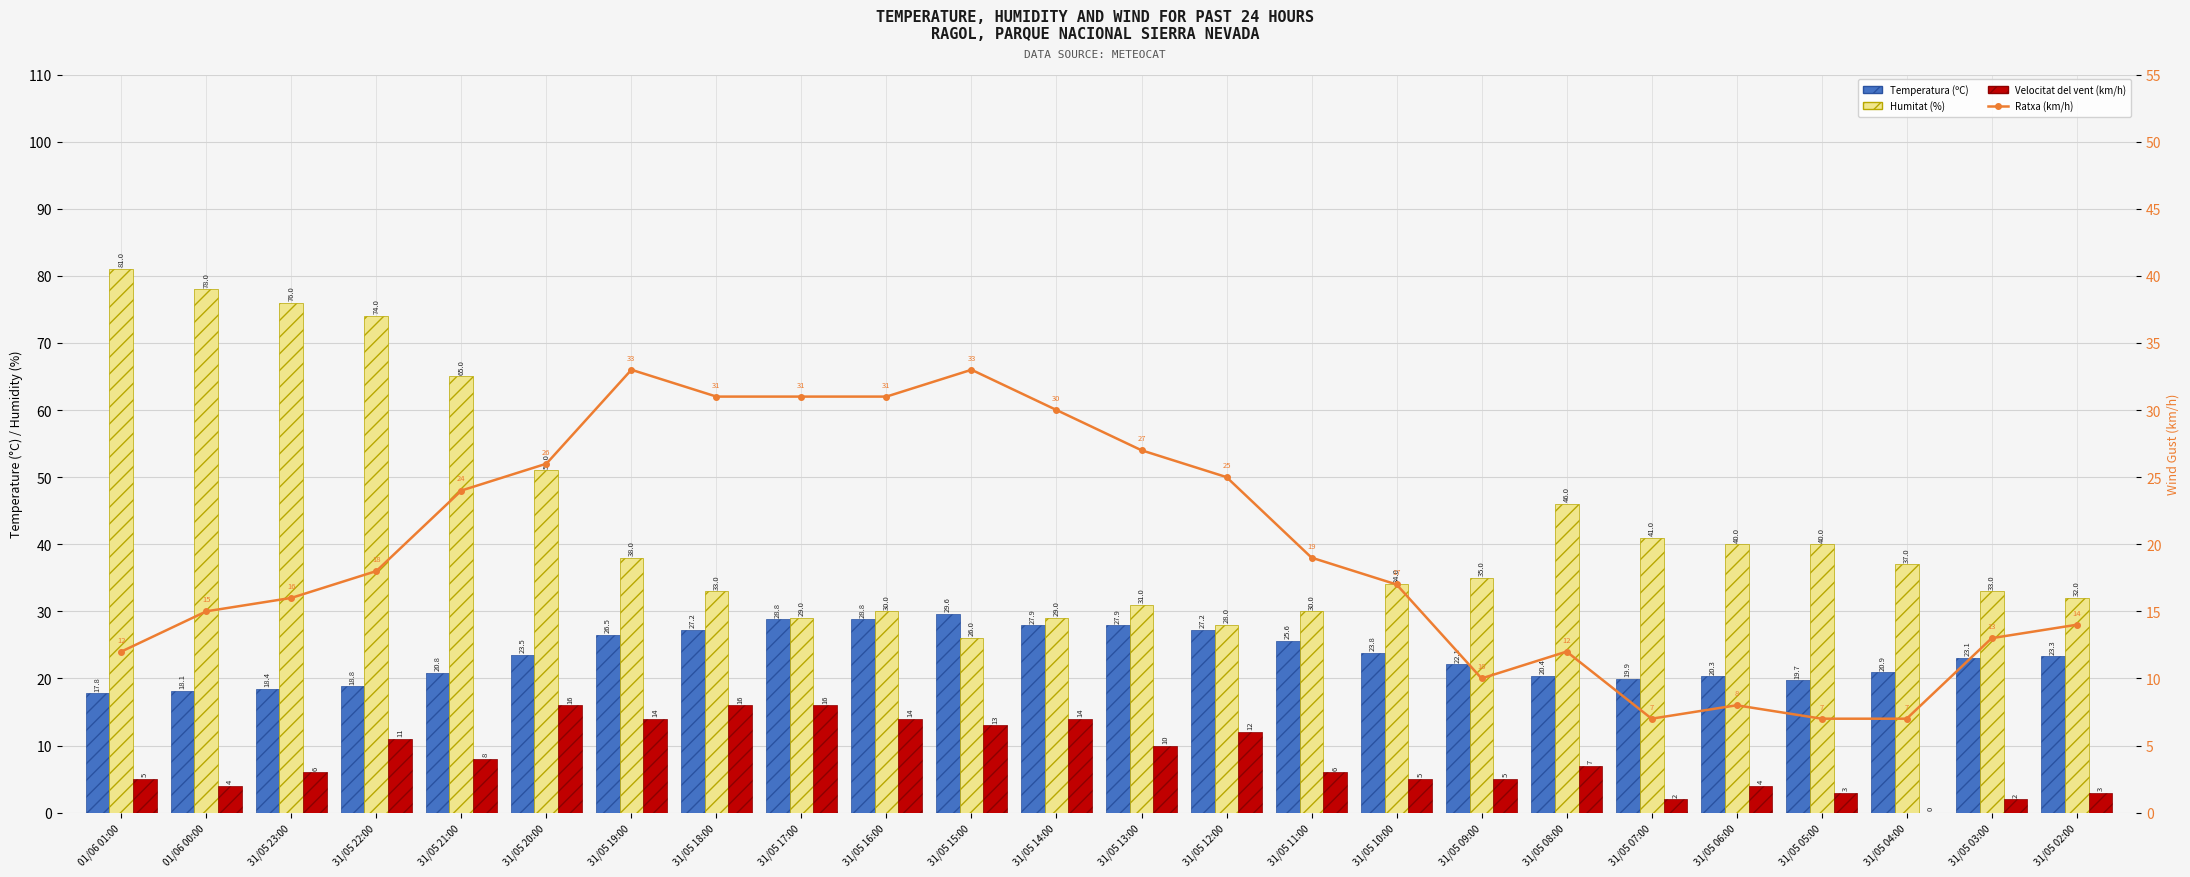

True or false: Ratxa (km/h) has a value of 7.0 at 31/05 07:00.

True